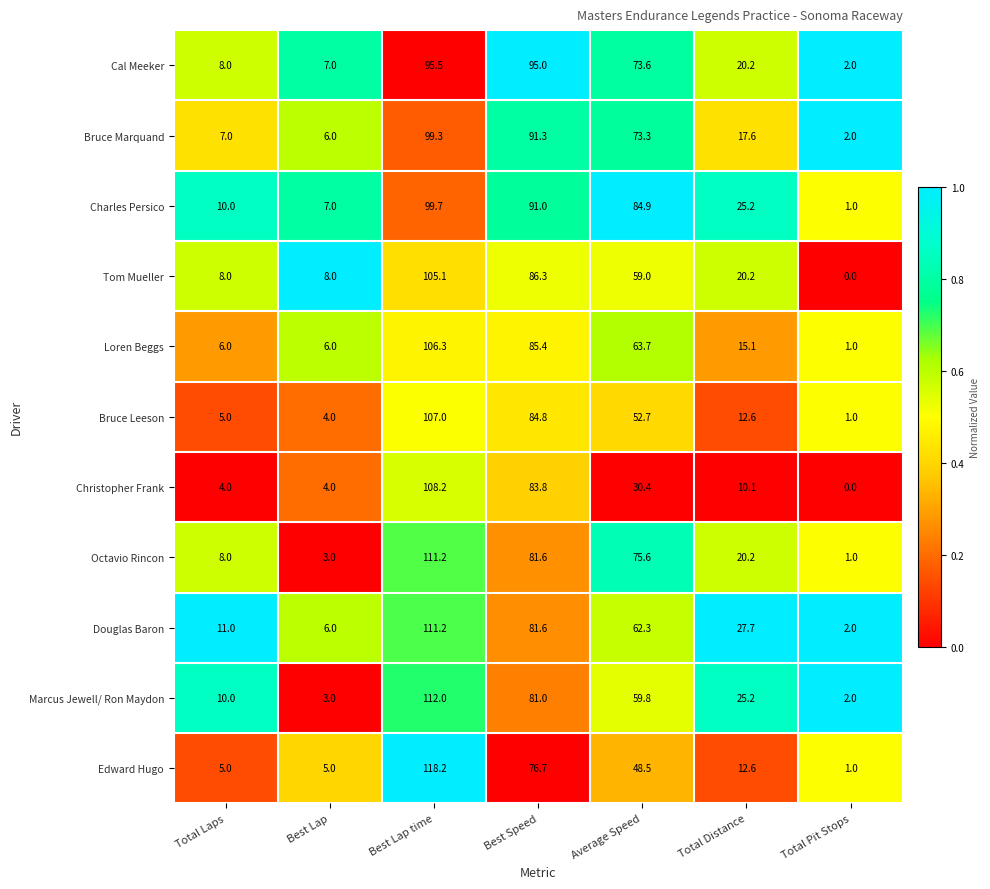

Which series has the largest range (max minus min)?

Edward Hugo